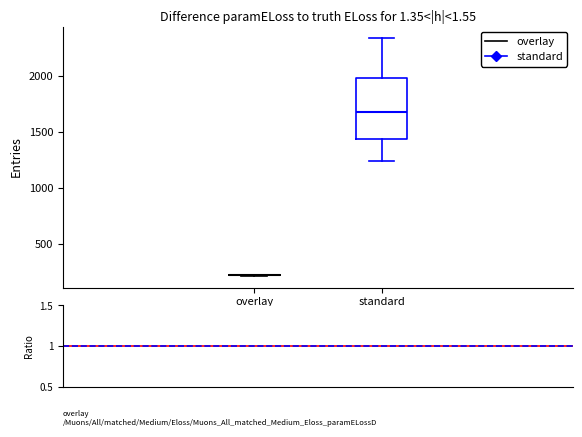

Reading left to right, transcribe this box plot: for each box, give where its median line is, the range the box spans, and where its two whiskers end, as read against the y-axis. The values are not printed on the chart, so give them approximately, as read against the axis.

overlay: box collapsed to a line at 200, whiskers 200 to 200
standard: median 1700, box 1450 to 2000, whiskers 1250 to 2350